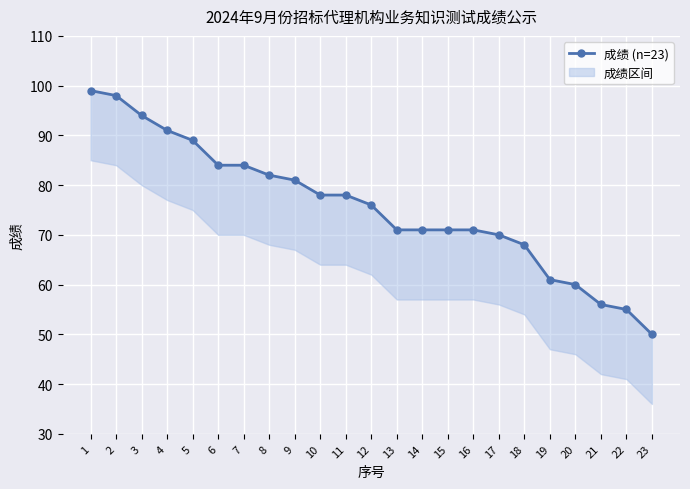

True or false: the data shows 84 at 7.

True